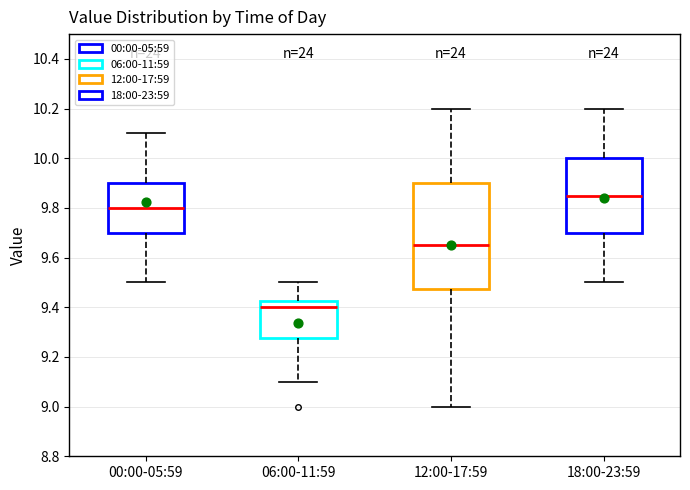

Reading left to right, read every box against the y-axis: the position of its median line, the range the box covers, and the ends of its whiskers. The values are not printed on the chart, so give them approximately, as read against the axis.

00:00-05:59: median 9.80, box 9.70 to 9.90, whiskers 9.50 to 10.10
06:00-11:59: median 9.40, box 9.28 to 9.42, whiskers 9.10 to 9.50
12:00-17:59: median 9.66, box 9.48 to 9.90, whiskers 9.00 to 10.20
18:00-23:59: median 9.86, box 9.70 to 10.00, whiskers 9.50 to 10.20